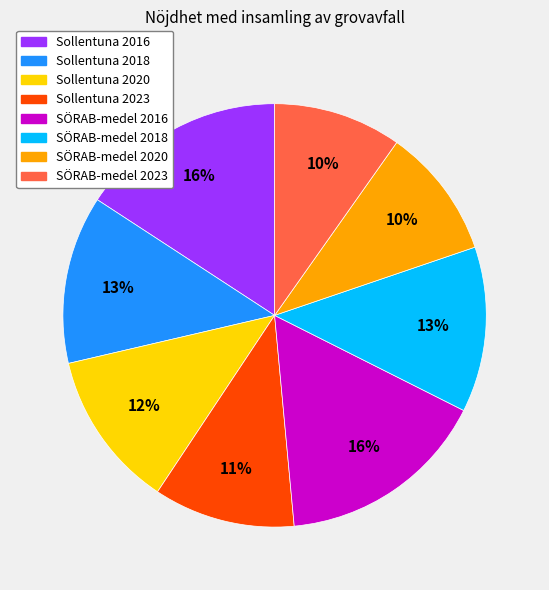

To the nearest percent, what is the combined percentage of SÖRAB-medel 2020 and Sollentuna 2023?

21%